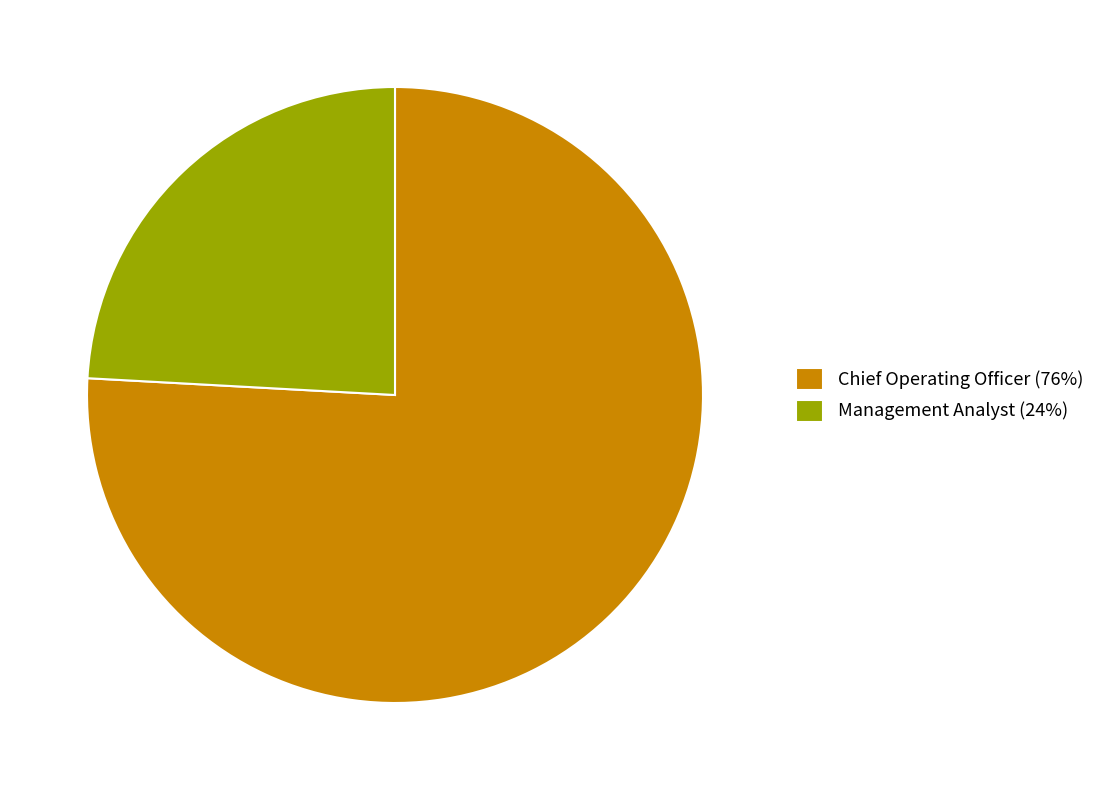

Which has a higher value, Management Analyst (24%) or Chief Operating Officer (76%)?

Chief Operating Officer (76%)